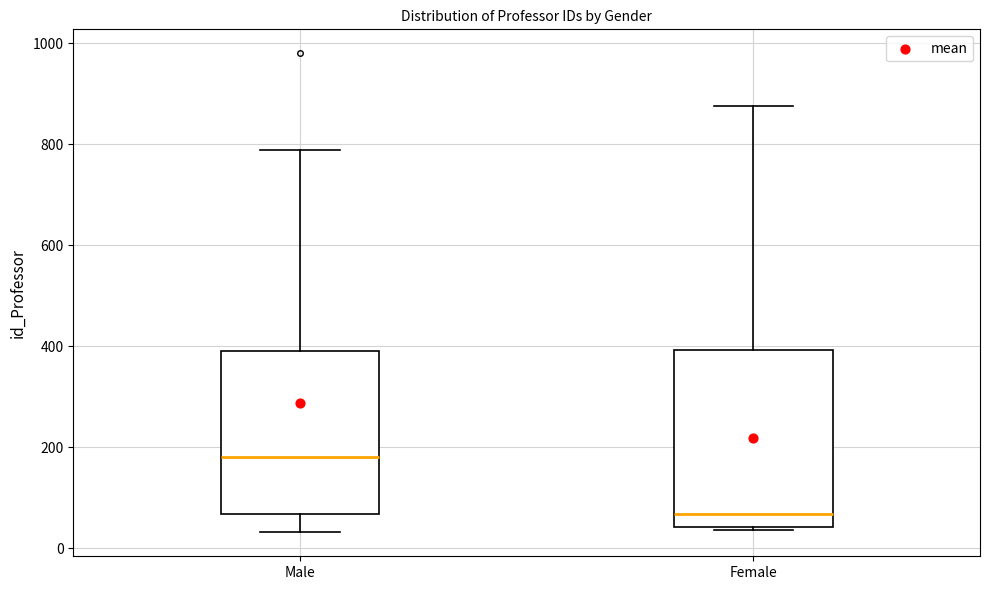

Reading left to right, read every box against the y-axis: the position of its median line, the range the box covers, and the ends of its whiskers. The values are not printed on the chart, so give them approximately, as read against the axis.

Male: median 180, box 60 to 400, whiskers 40 to 780
Female: median 60, box 40 to 400, whiskers 40 to 880